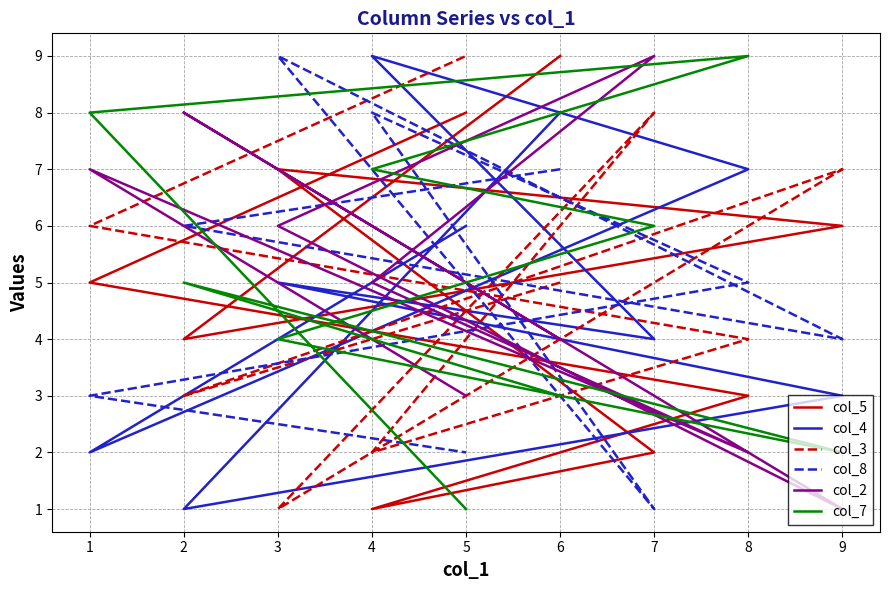

The col_4 series shows 1 at 1. True or false?

False